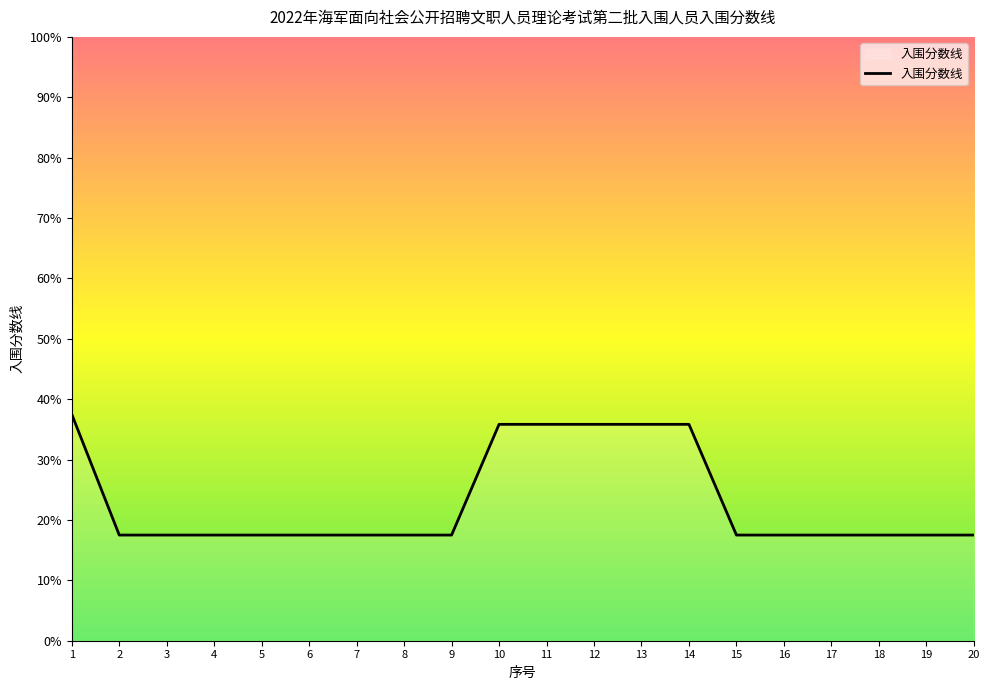

Reading left to right, transcribe all the data shown in this chart.

1=37.5	2=17.5	3=17.5	4=17.5	5=17.5	6=17.5	7=17.5	8=17.5	9=17.5	10=35.8	11=35.8	12=35.8	13=35.8	14=35.8	15=17.5	16=17.5	17=17.5	18=17.5	19=17.5	20=17.5